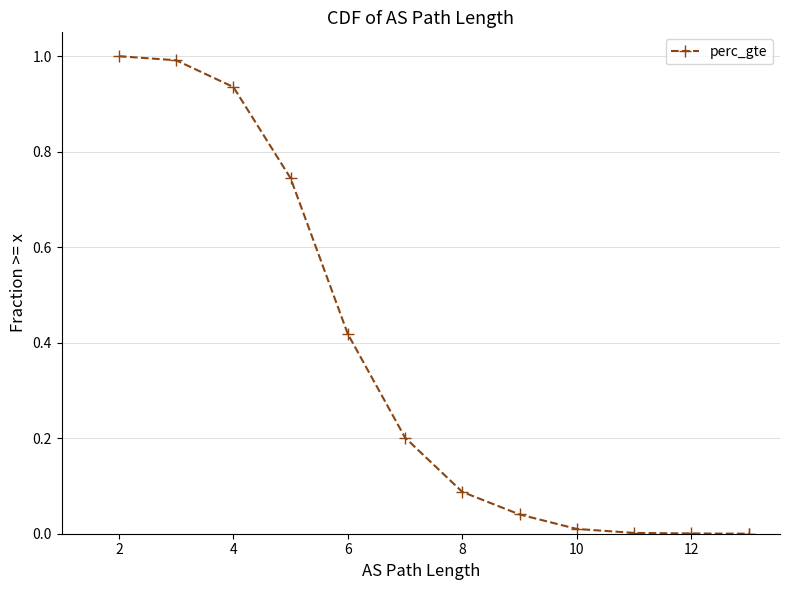

True or false: the data has more than 1 interior local peaks.

False